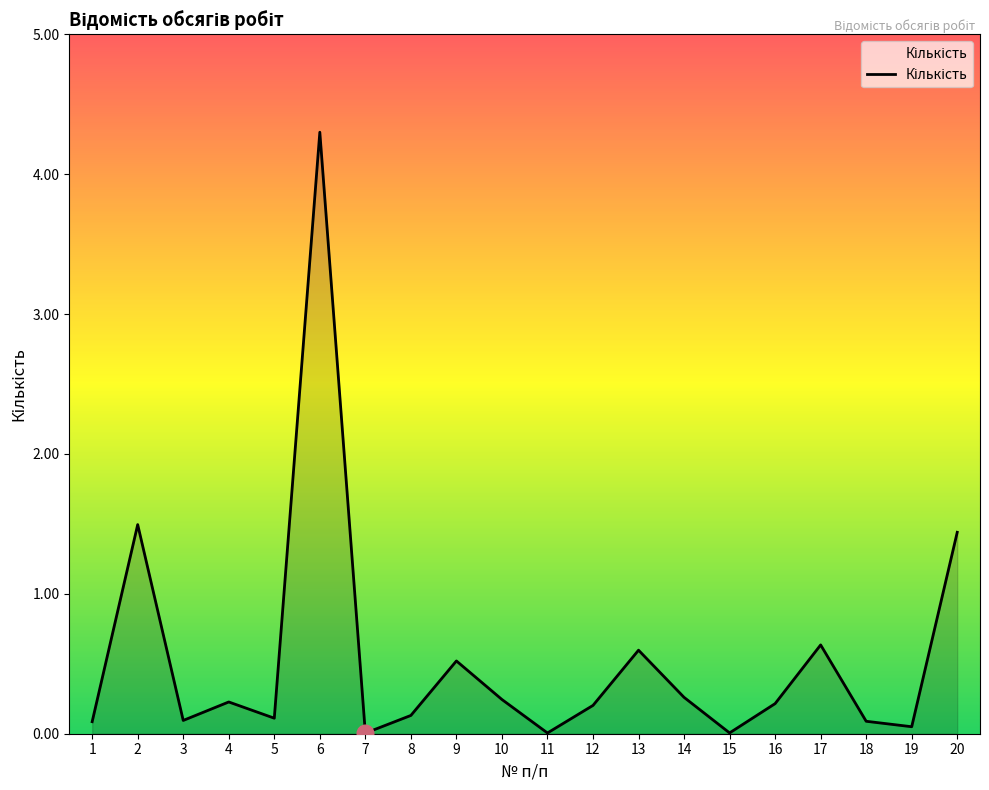

What is the greatest value displayed?

4.3